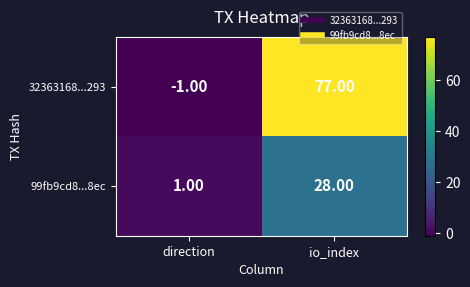

Which series changed the most between direction and io_index?

32363168...293